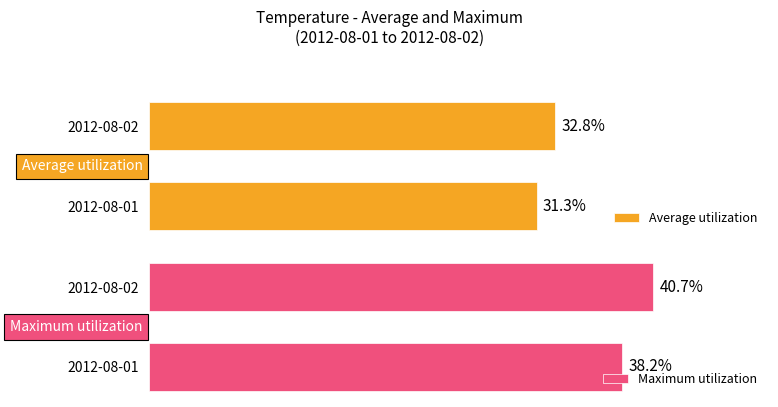

At which label does Average utilization reach its peak?

2012-08-02